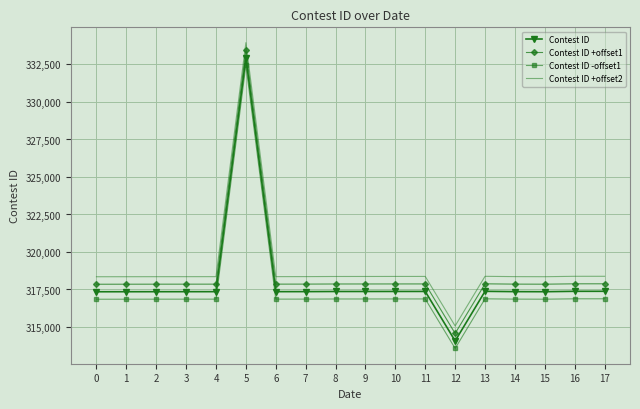

The value of Contest ID +offset1 at 5 is 333456. True or false?

True